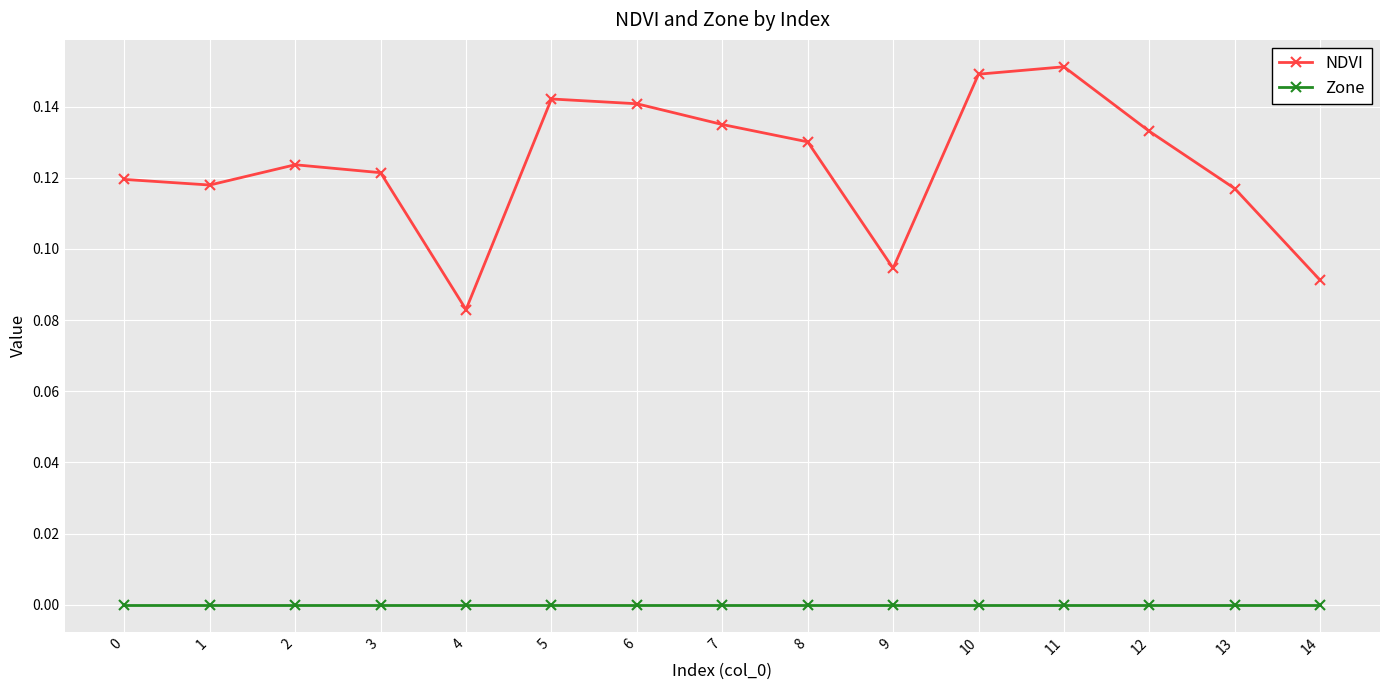

Is the value of Zone at 7 greater than the value of NDVI at 10?

No